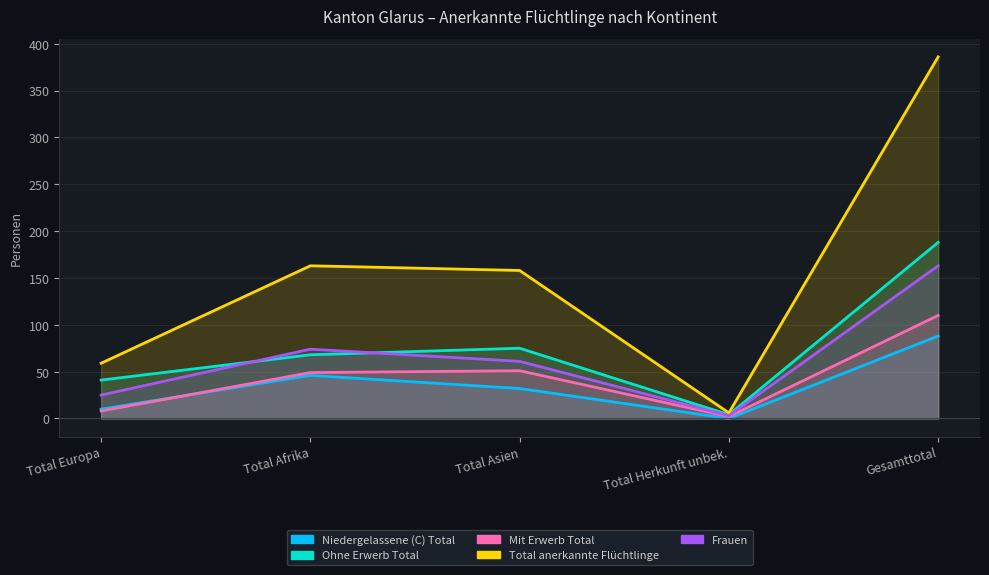

At which label does Ohne Erwerb Total first exceed 68?

Total Asien